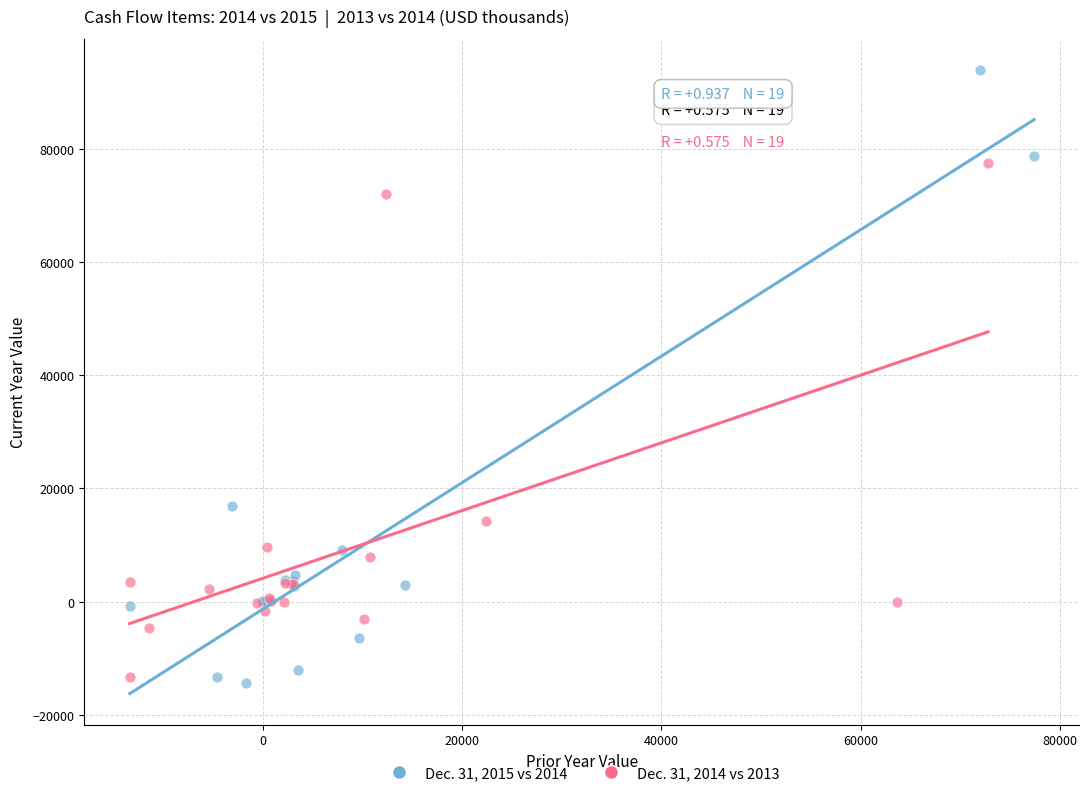

Which series has the largest Y range (max minus min)?

Dec. 31, 2015 vs 2014